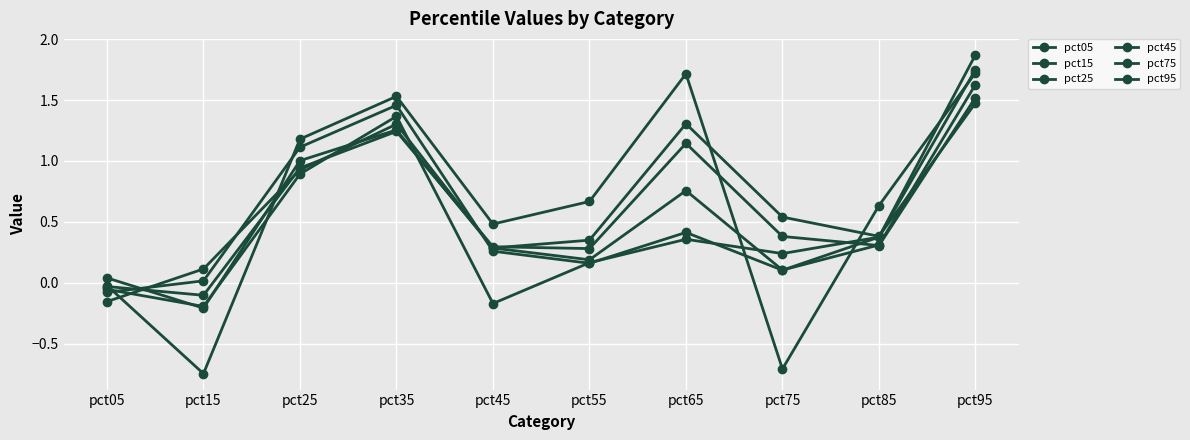

What is the value of the pct25 point at the 2nd from the left?

-0.1